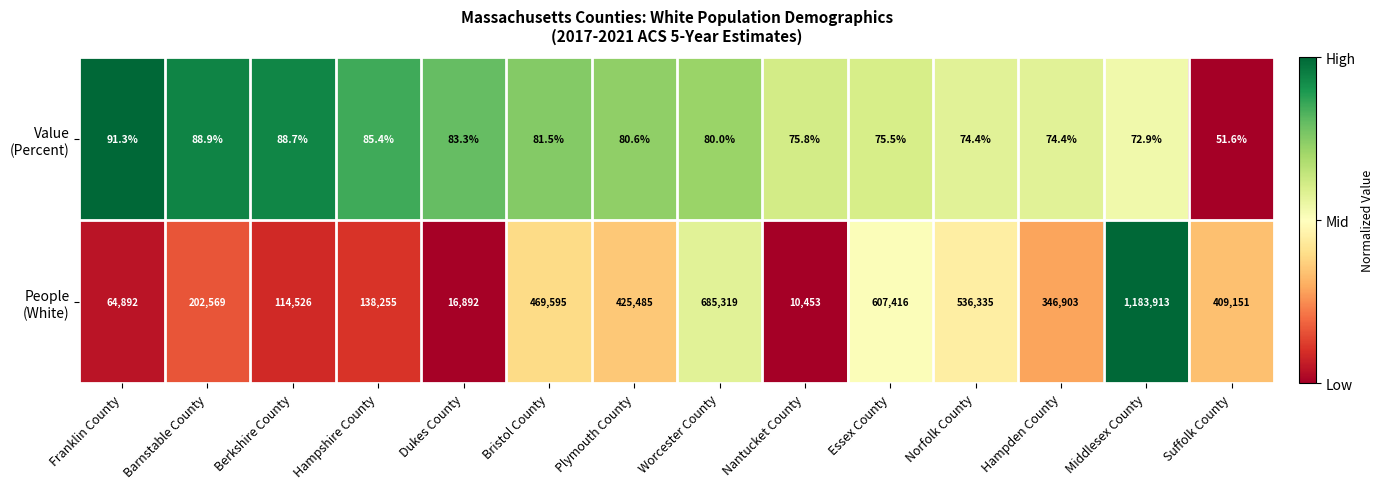

What is the spread (max minus min) of values at Essex County?

607340.5